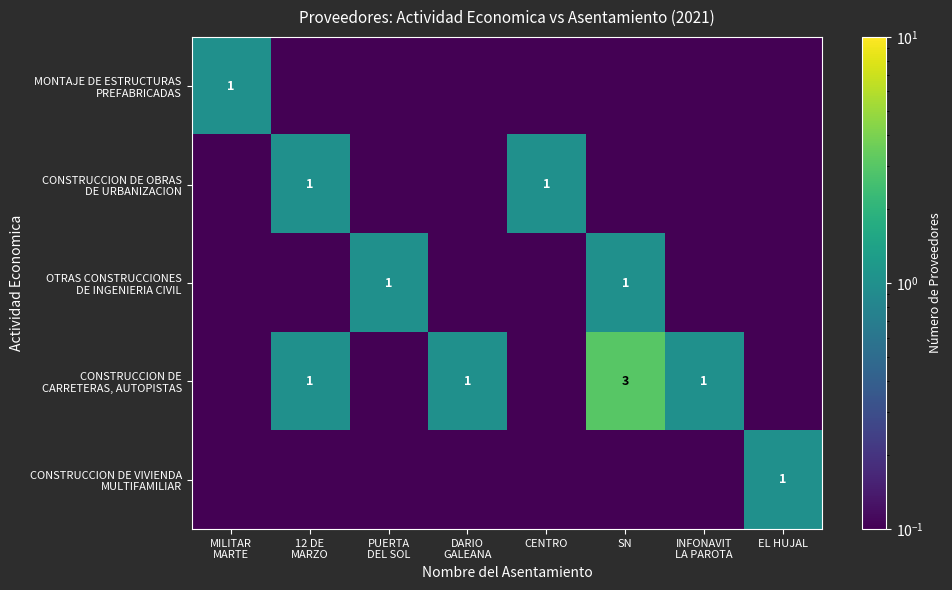

Rank the series at SN from lowest to highest value.

MONTAJE DE ESTRUCTURAS PREFABRICADAS, CONSTRUCCION DE OBRAS DE URBANIZACION, CONSTRUCCION DE VIVIENDA MULTIFAMILIAR, OTRAS CONSTRUCCIONES DE INGENIERIA CIVIL, CONSTRUCCION DE CARRETERAS, AUTOPISTAS